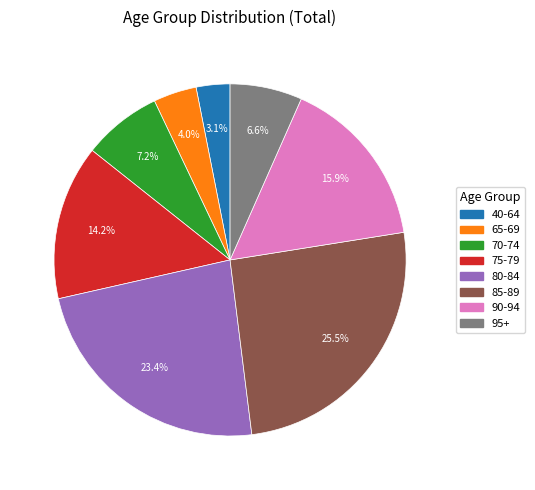

Between 90-94 and 65-69, which is larger?

90-94